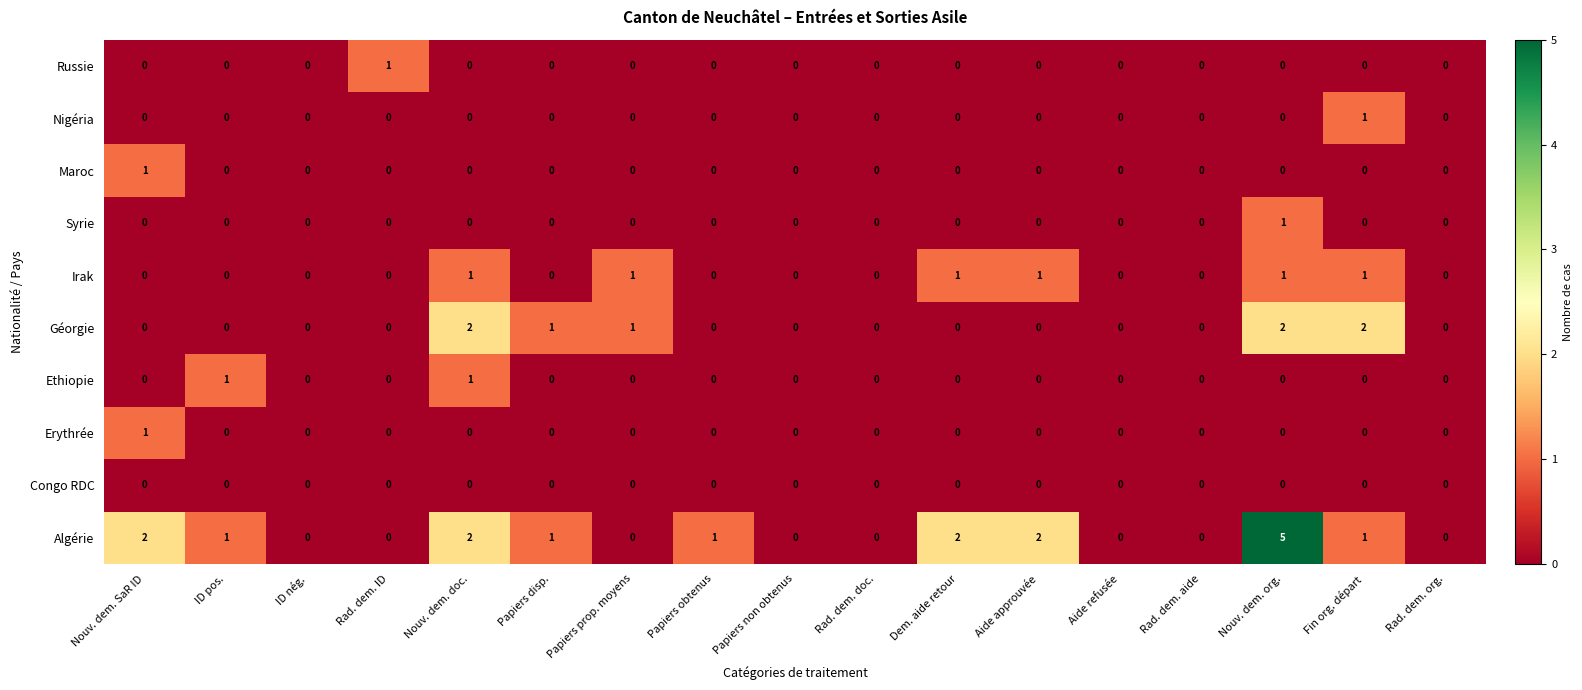

How many Géorgie values are between 0 and 1?

14